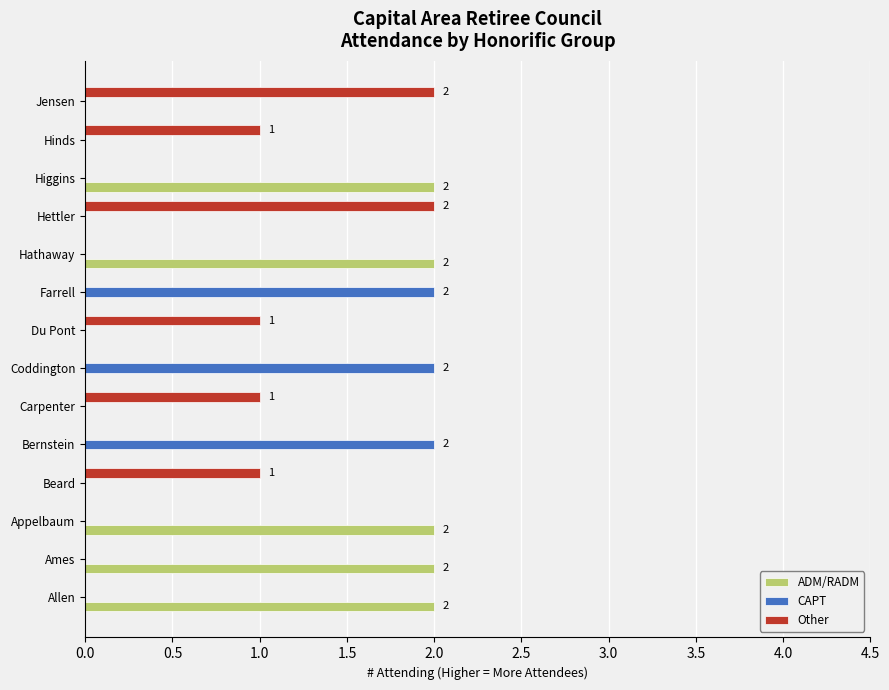

Is it true that ADM/RADM equals 0 at Bernstein?

True